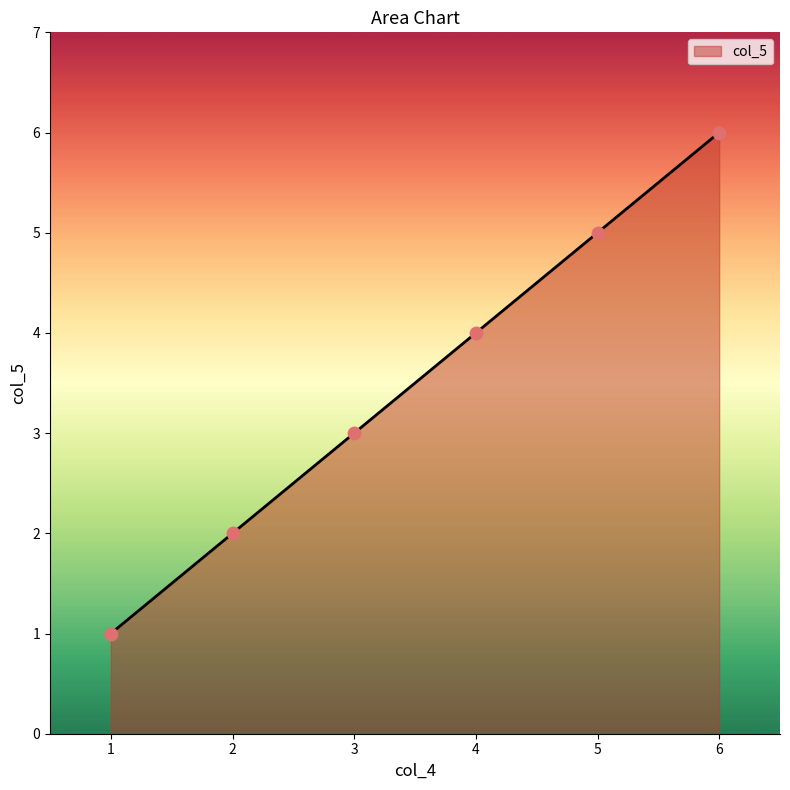

What is the change in value from 3 to 6?

+3